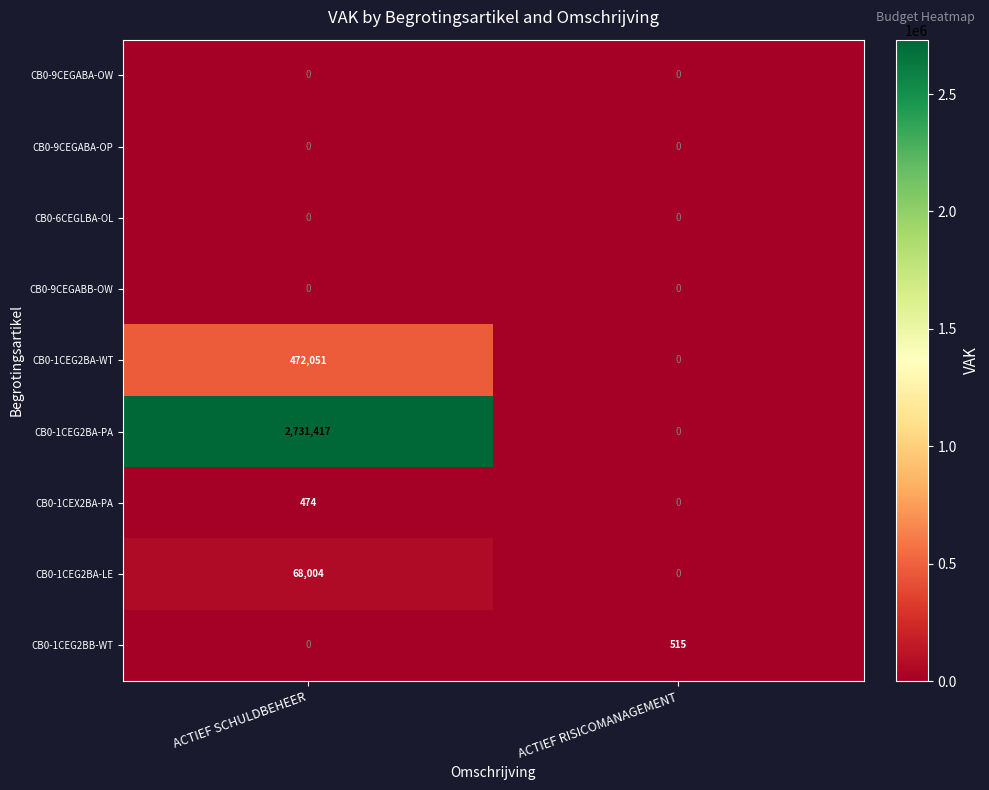

What is the total value across all series at ACTIEF SCHULDBEHEER?

3271946